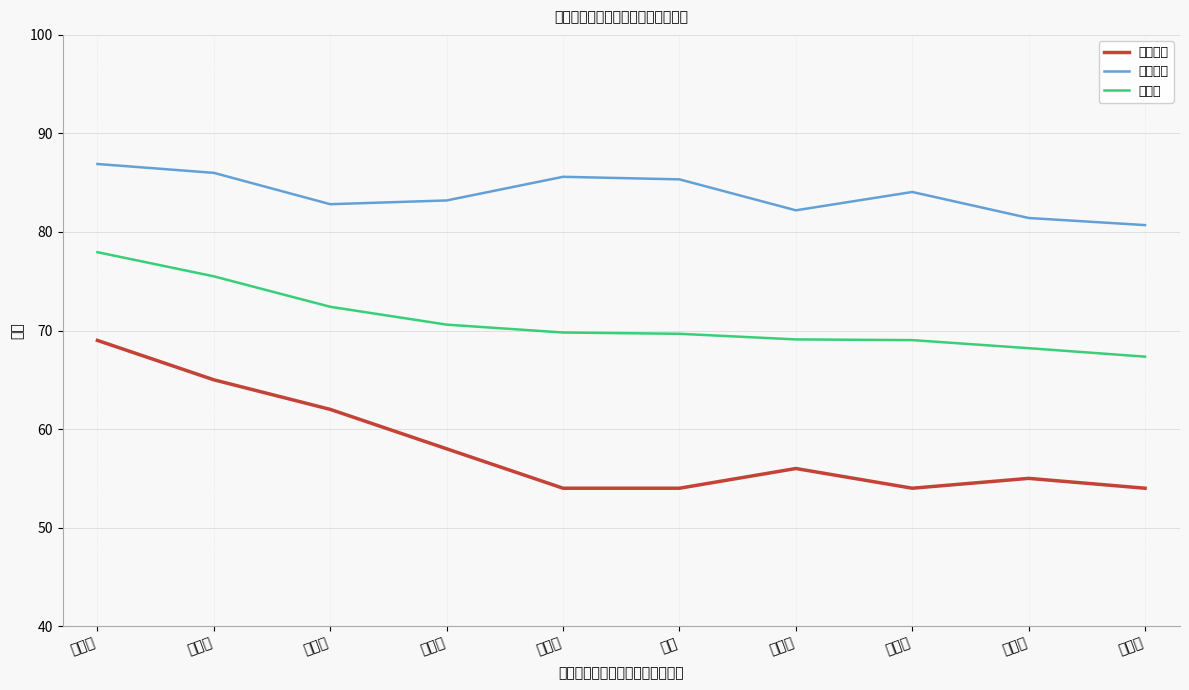

Rank the categories by 笔试成绩 value from lowest to highest.

祁君君, 陈艺, 苏一凡, 赵启典, 曹玉鑫, 吴润泽, 王梦园, 薛美玲, 杨倩倩, 侯振兴